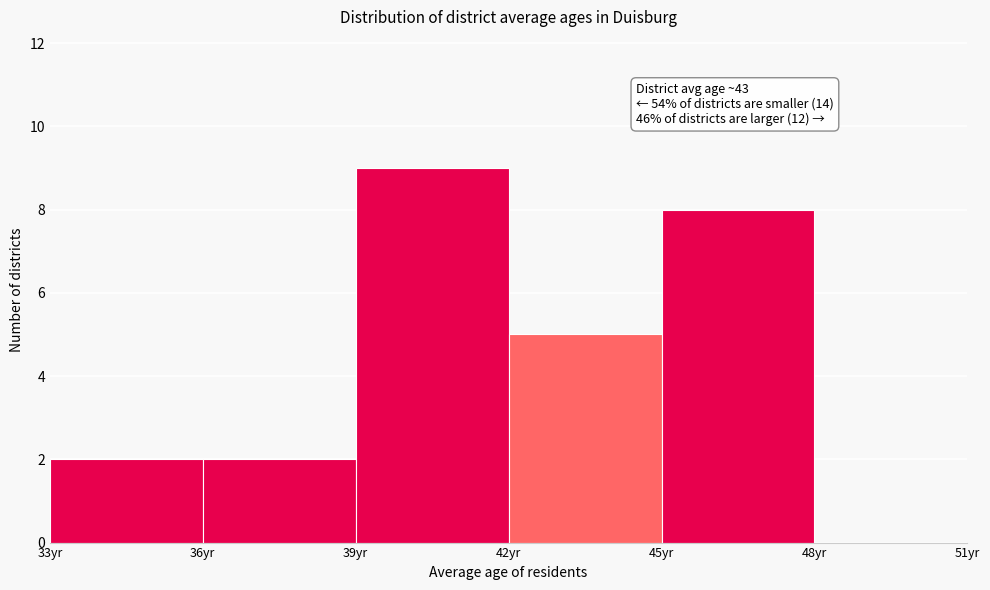

Over which range of the x-axis is the bar tallest?

39 to 42